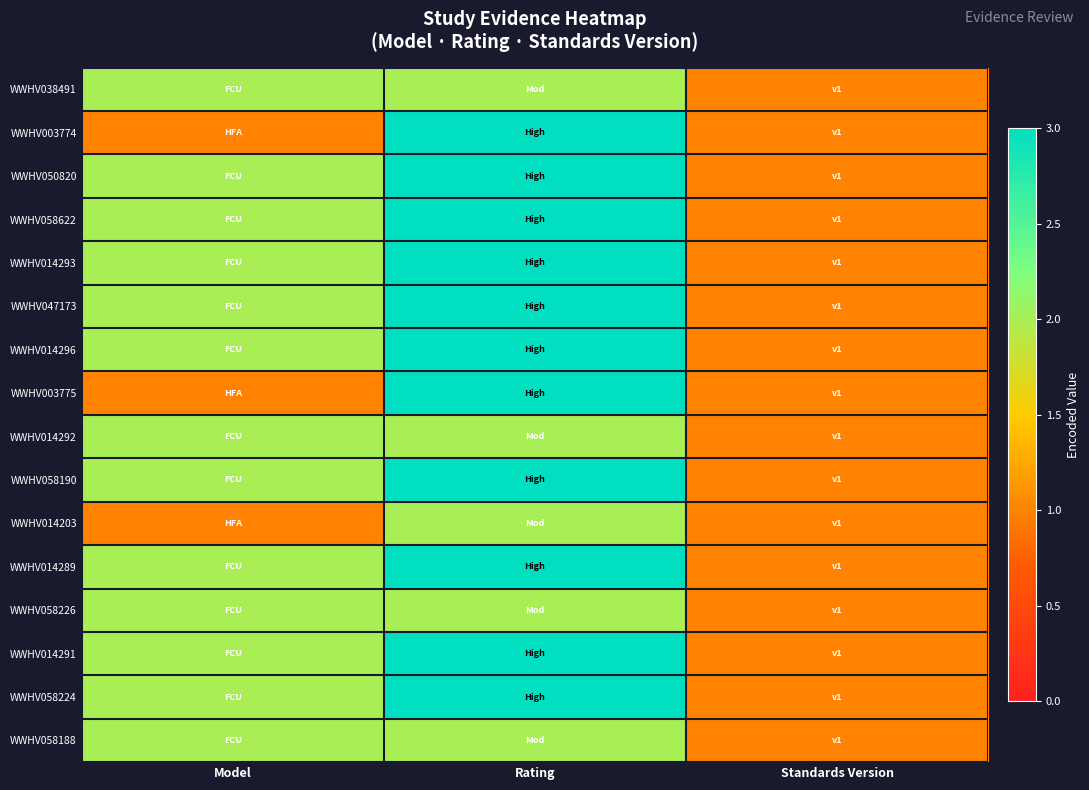

Which has a higher value, Standards Version or Model?

Model